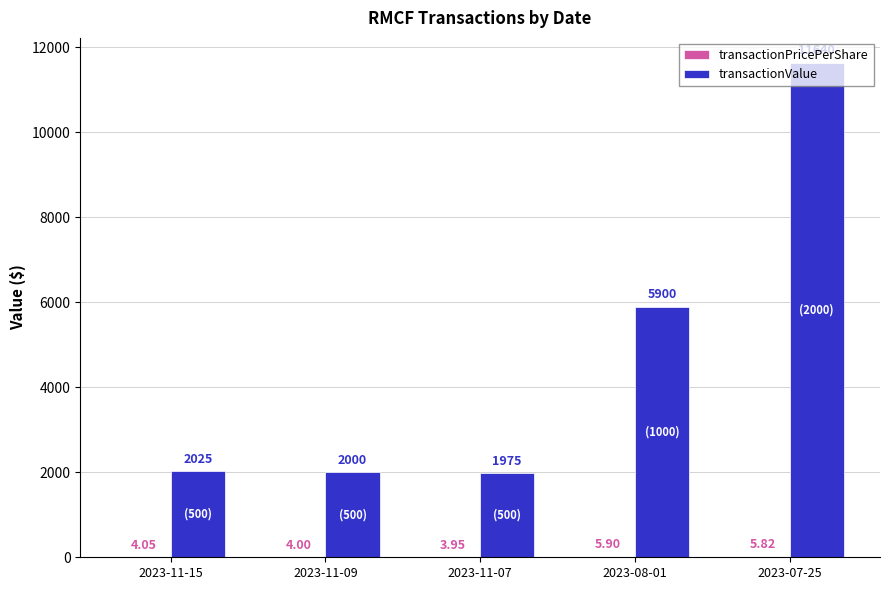

What is the sum of the transactionValue values at 2023-07-25 and 2023-11-07?

13615.0